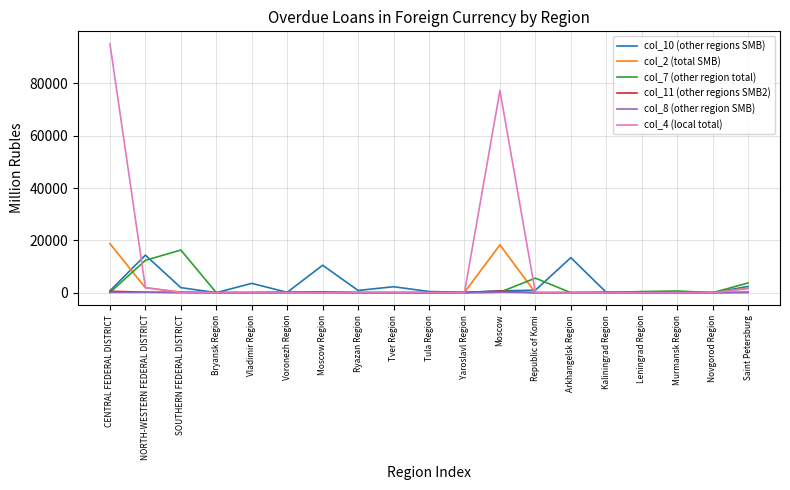

What are all the series names shown in the legend?

col_10 (other regions SMB), col_2 (total SMB), col_7 (other region total), col_11 (other regions SMB2), col_8 (other region SMB), col_4 (local total)